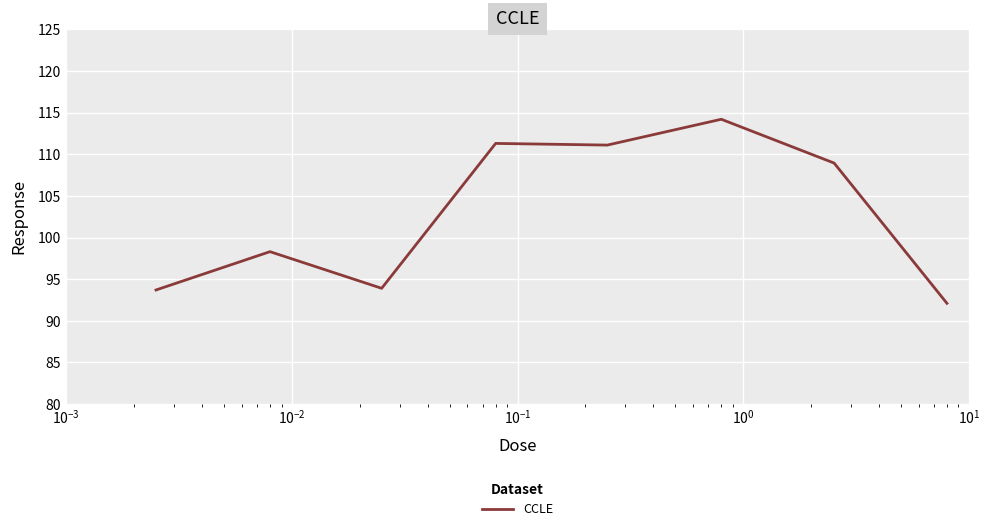

True or false: there are more than 1 points higher than both neighbors.

True